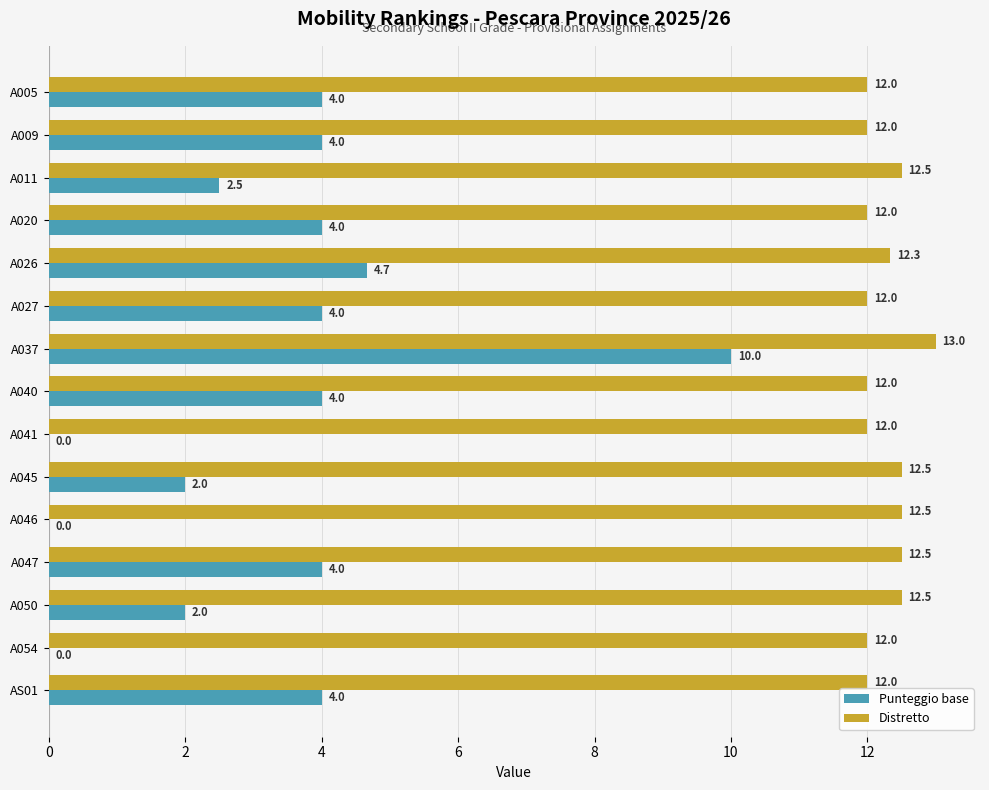

Is the value of Punteggio base at A040 greater than the value of Distretto at A027?

No